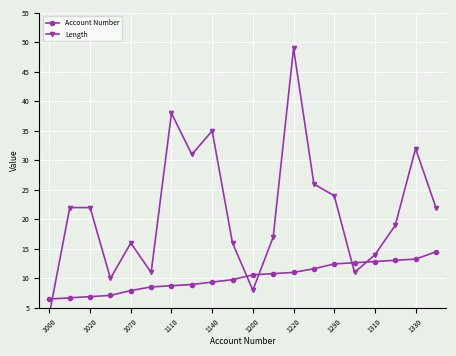

What is the sum of all Account Number values?

203.4